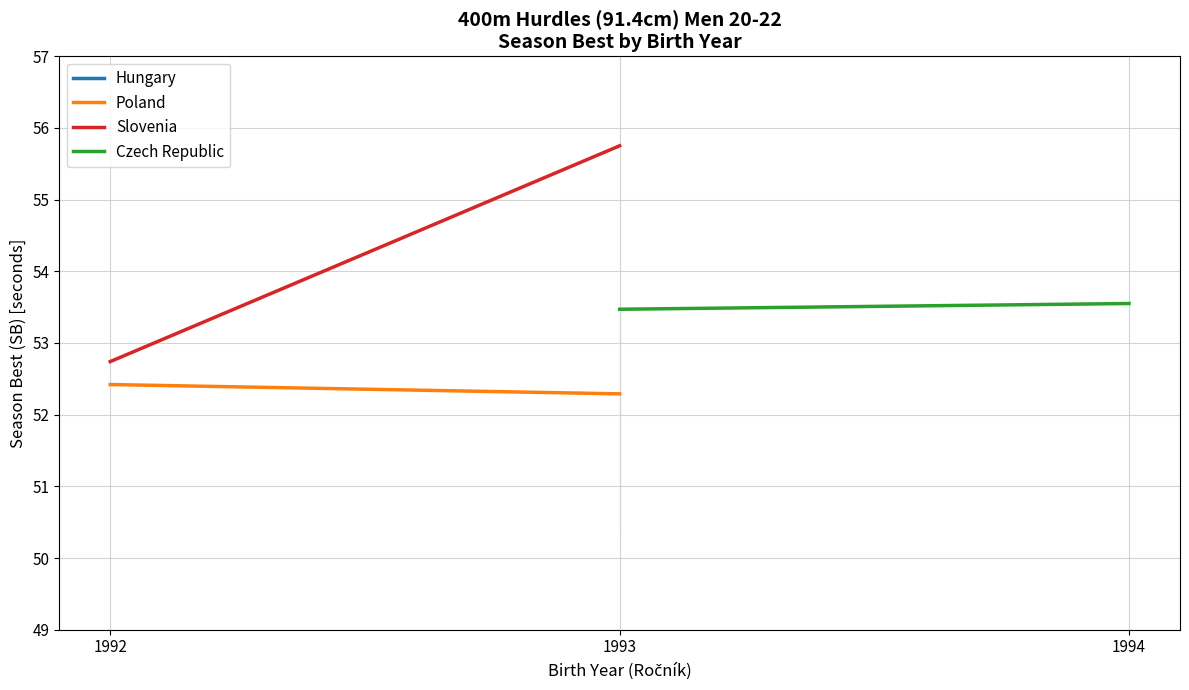

What is the value of the Czech Republic point at the 1st from the left?

53.5